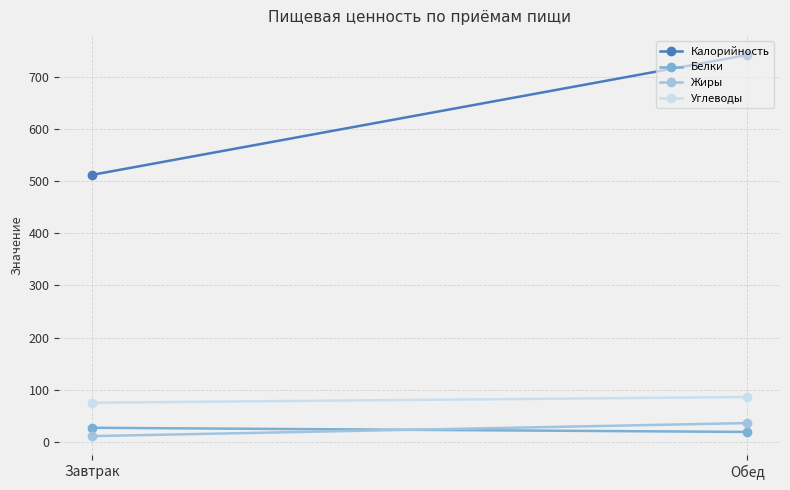

The value of Углеводы at Обед is 86. True or false?

True